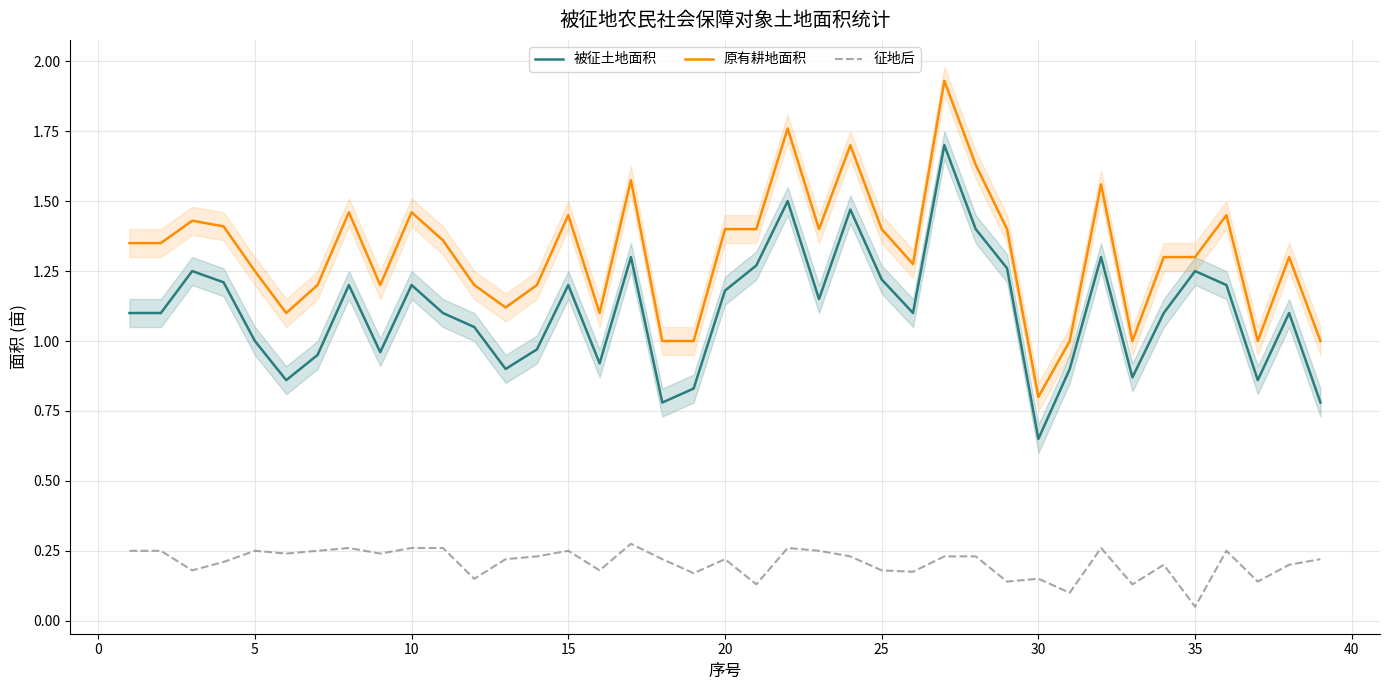

True or false: 原有耕地面积 and 被征土地面积 cross at least once.

False